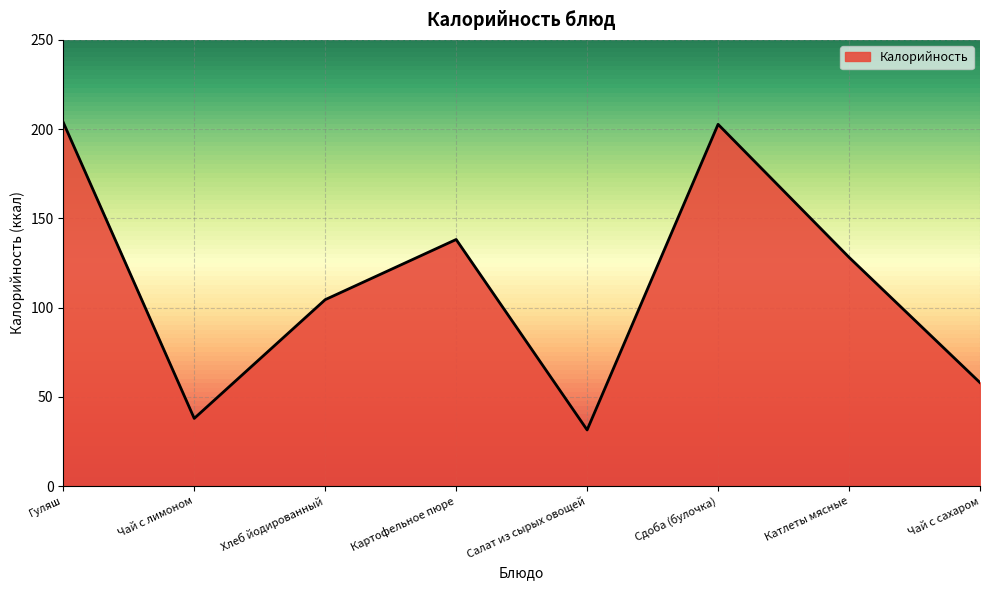

What is the difference between the maximum and minimum values?

172.3